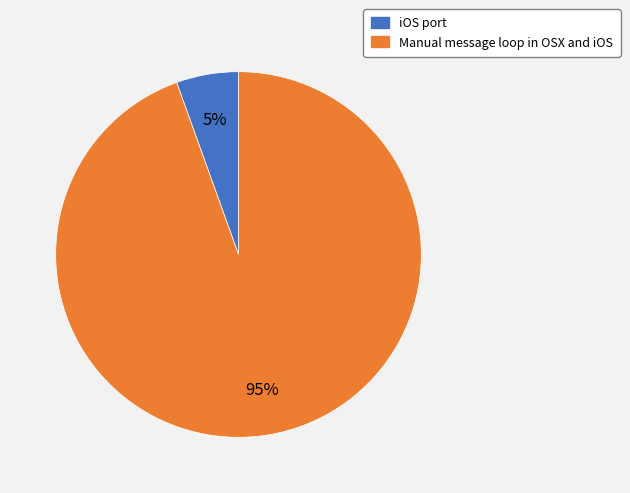

To the nearest percent, what is the combined percentage of iOS port and Manual message loop in OSX and iOS?

100%